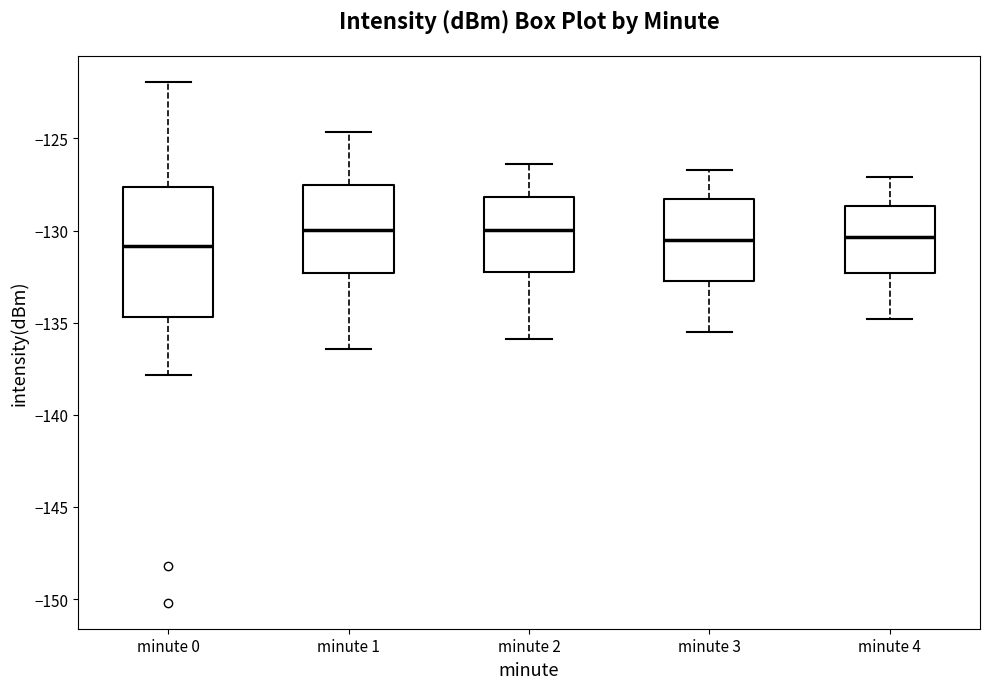

Which box is the tallest, from its lower edge to its upper edge?

minute 0